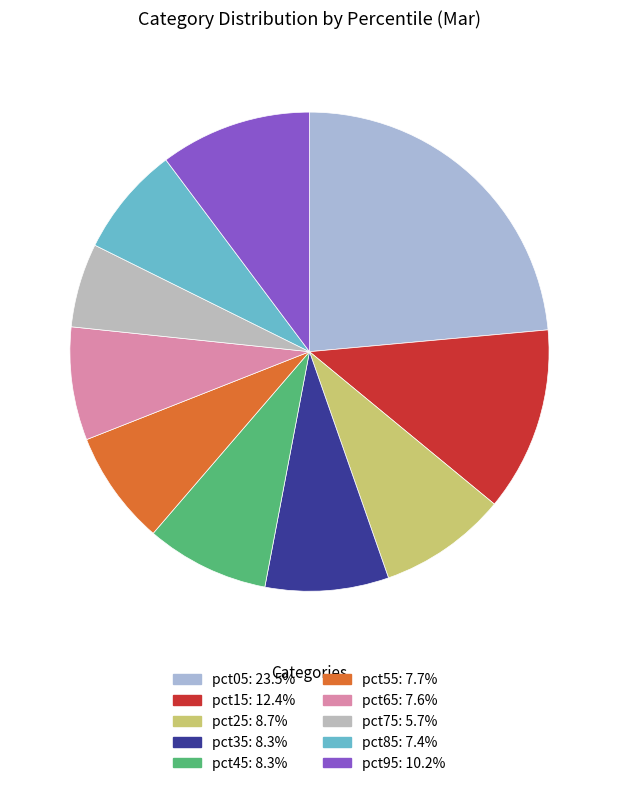

Does pct25 account for over 50% of the chart?

No